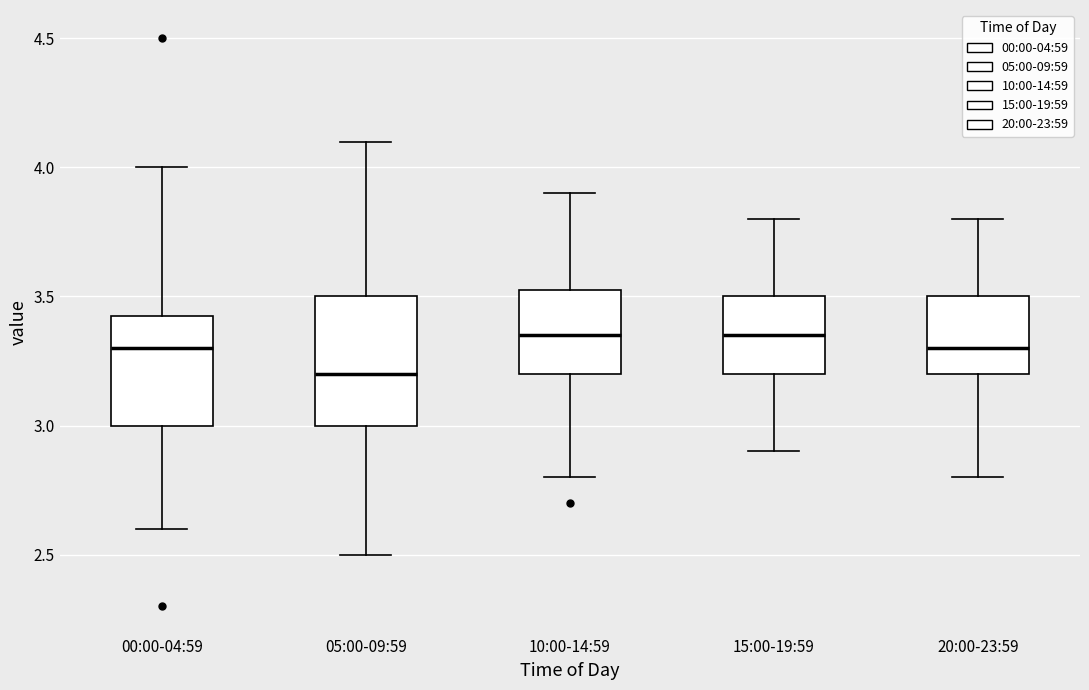

Reading left to right, read every box against the y-axis: the position of its median line, the range the box covers, and the ends of its whiskers. The values are not printed on the chart, so give them approximately, as read against the axis.

00:00-04:59: median 3.30, box 3.00 to 3.45, whiskers 2.60 to 4.00
05:00-09:59: median 3.20, box 3.00 to 3.50, whiskers 2.50 to 4.10
10:00-14:59: median 3.35, box 3.20 to 3.55, whiskers 2.80 to 3.90
15:00-19:59: median 3.35, box 3.20 to 3.50, whiskers 2.90 to 3.80
20:00-23:59: median 3.30, box 3.20 to 3.50, whiskers 2.80 to 3.80